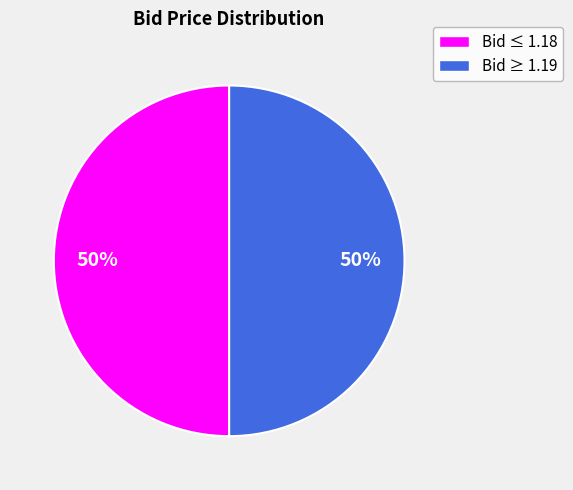

To the nearest percent, what is the average slice percentage?

50%